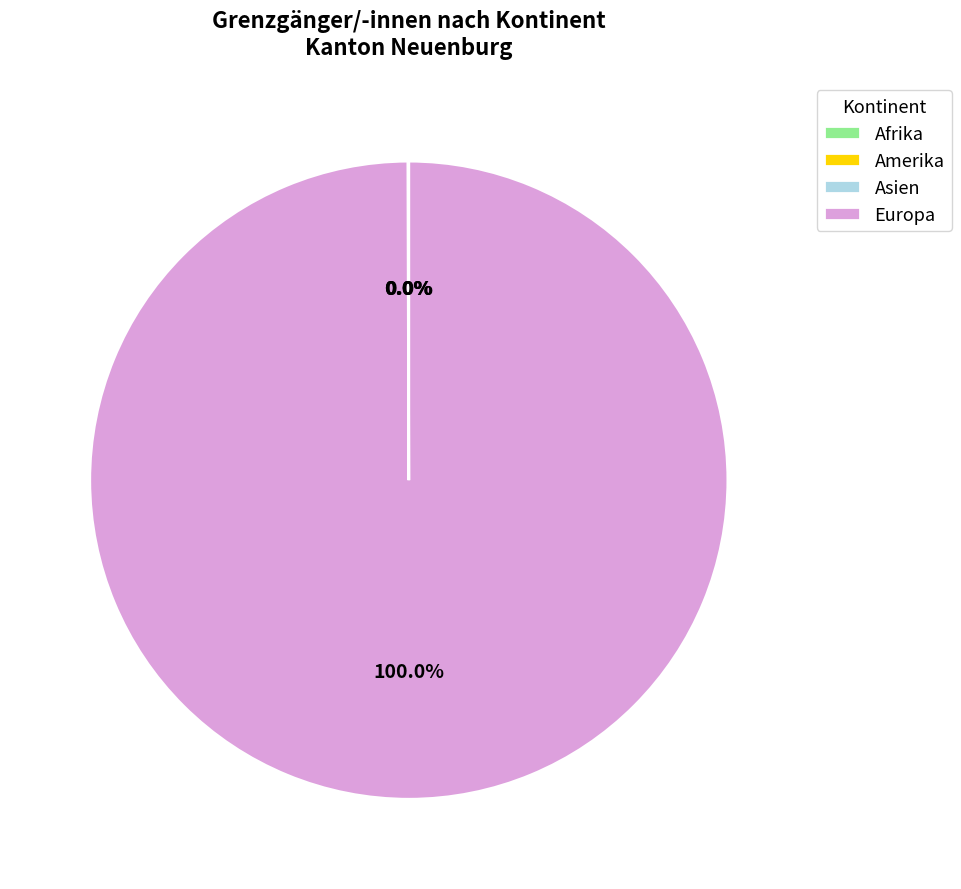

What is the largest slice in the pie chart?

Europa